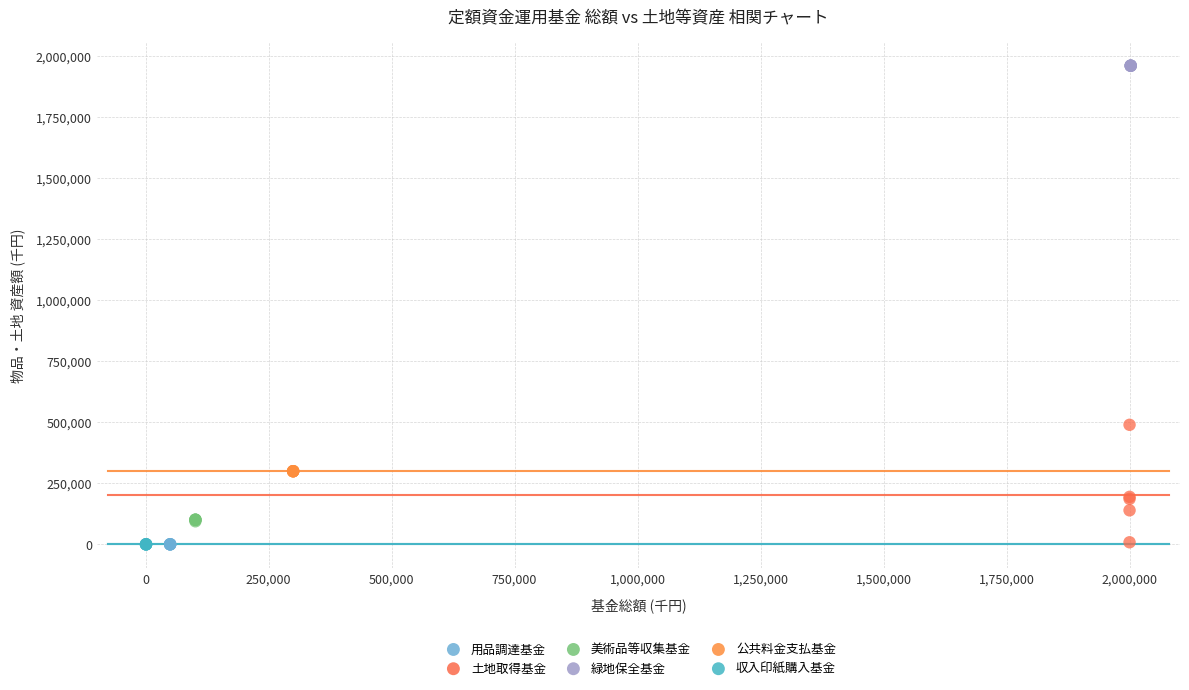

Which series contains the highest Y value?

緑地保全基金